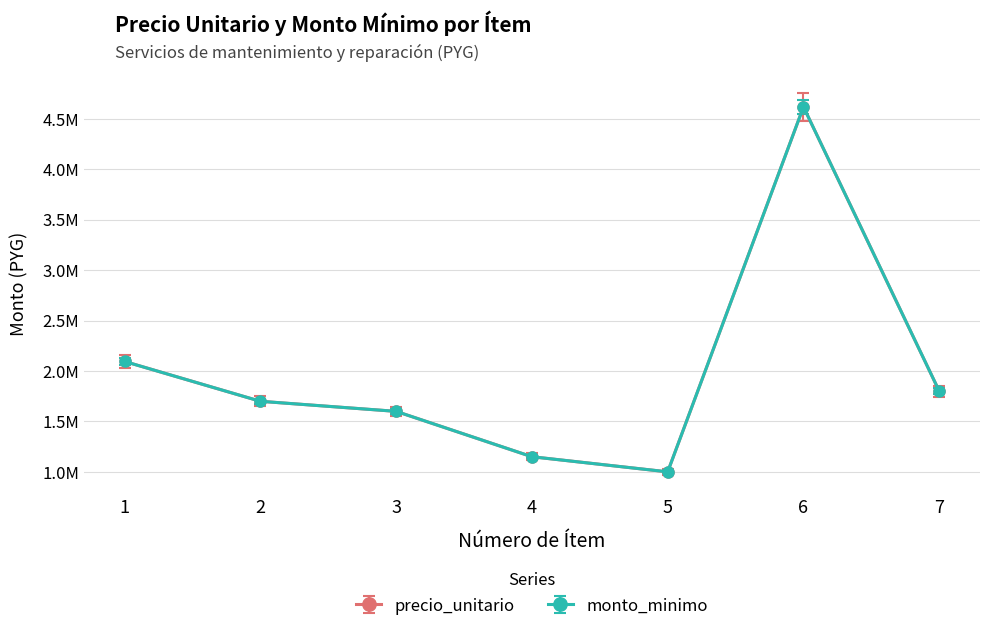

List the labels in order of monto_minimo value, smallest first.

5, 4, 3, 2, 7, 1, 6